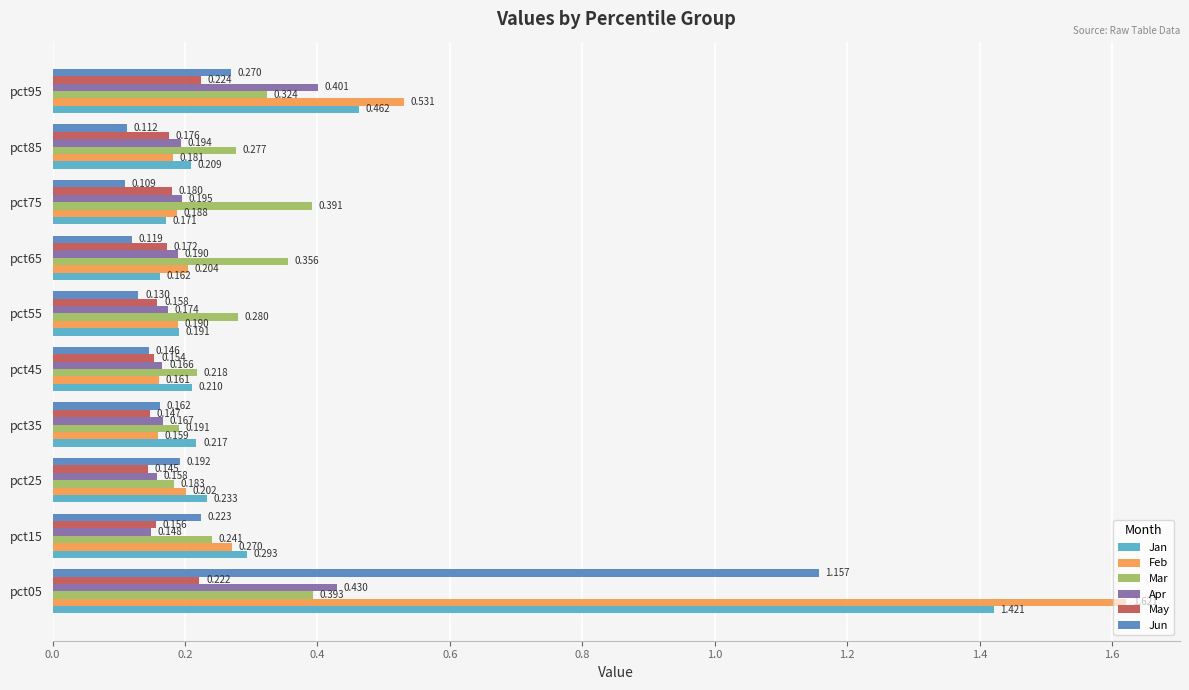

Which series has the largest total across all categories?

Feb